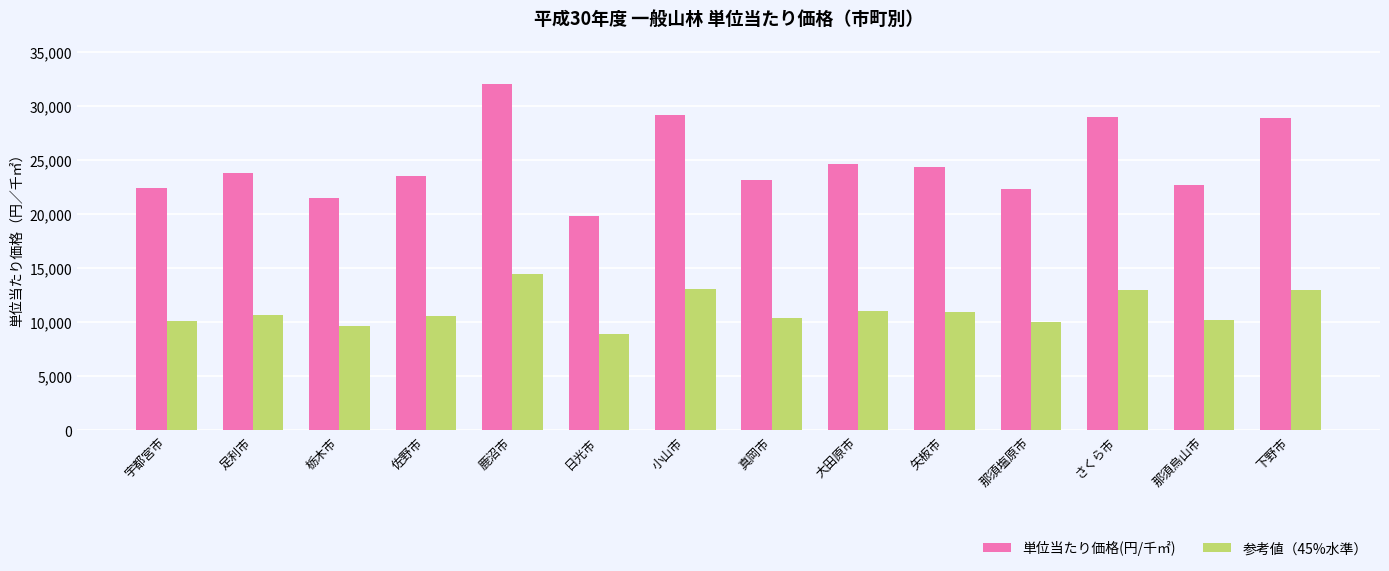

What is the difference between the 参考値（45%水準） values at 矢板市 and 佐野市?

369.0